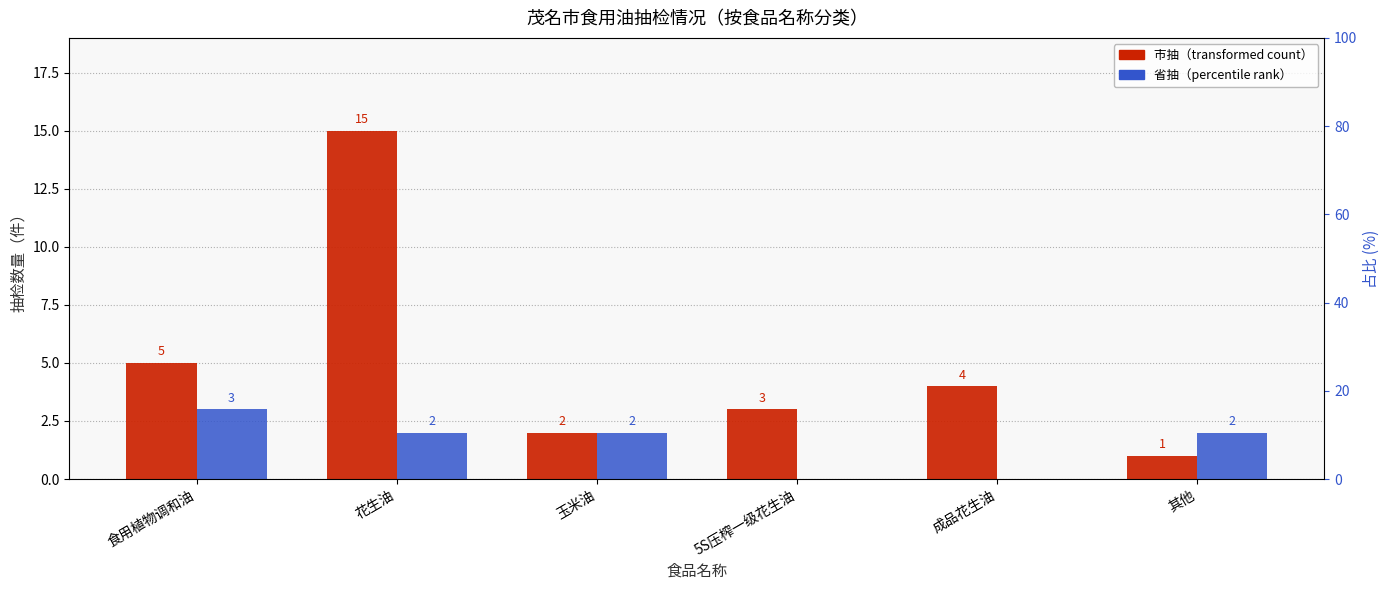

What is the sum of all 广东/省抽 values?

9